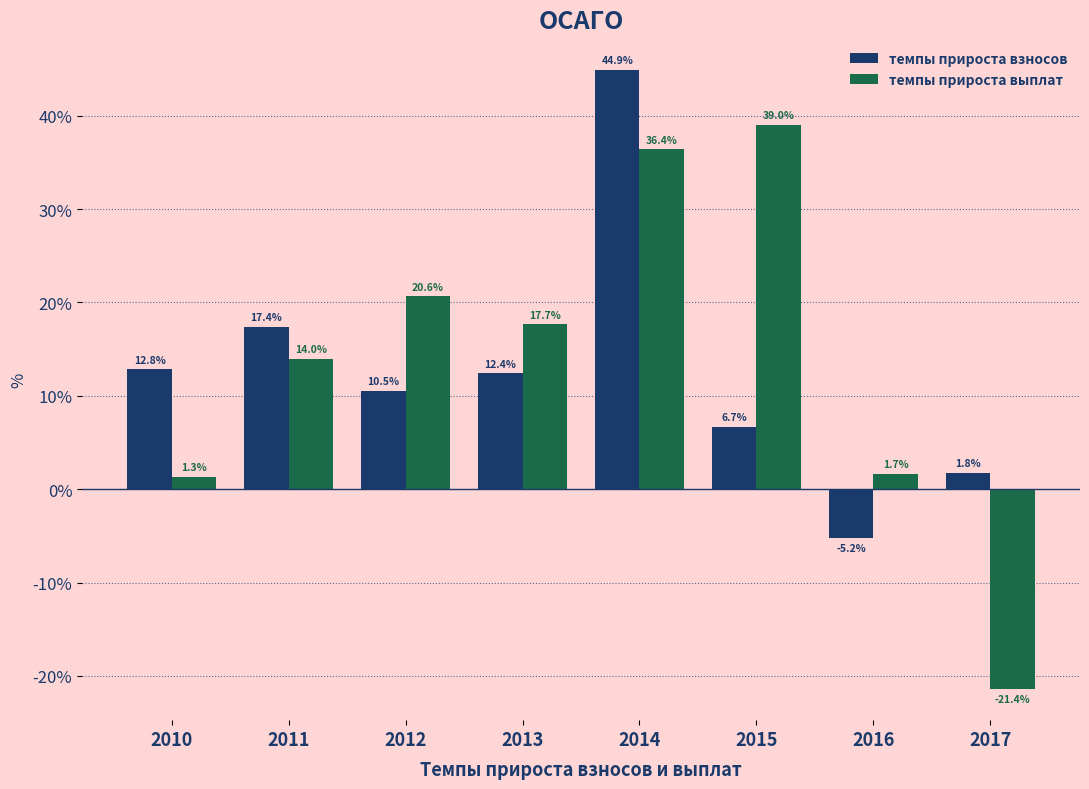

How many values in темпы прироста взносов are below zero?

1